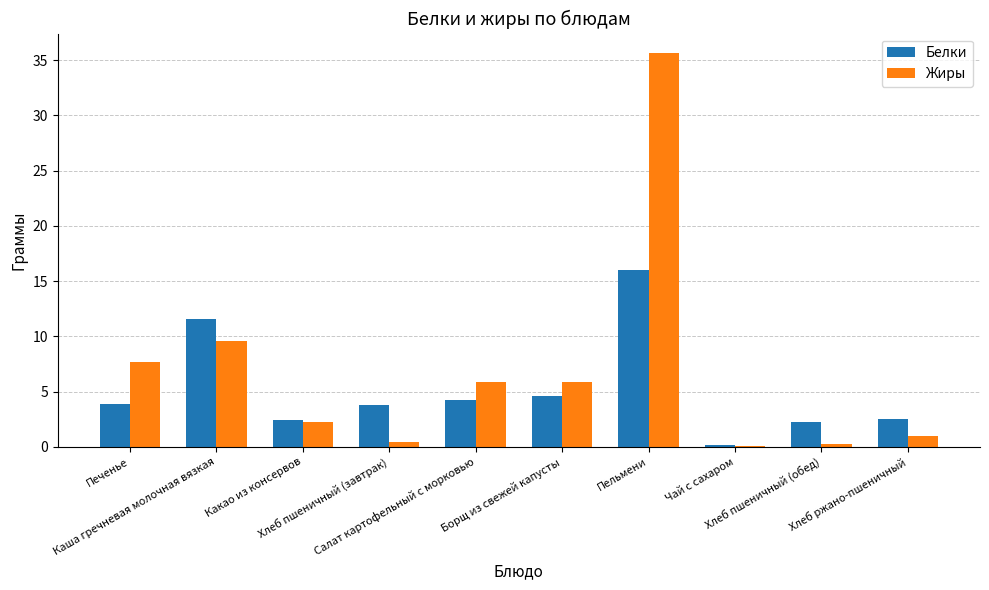

What is the sum of all Белки values?

51.7